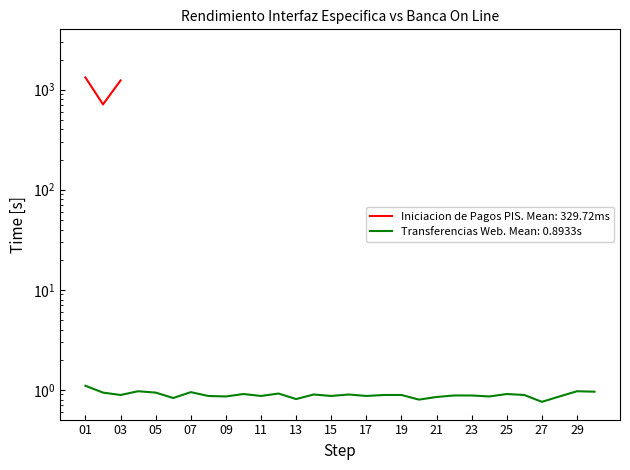

Where is the data nearest to the value 0?

27